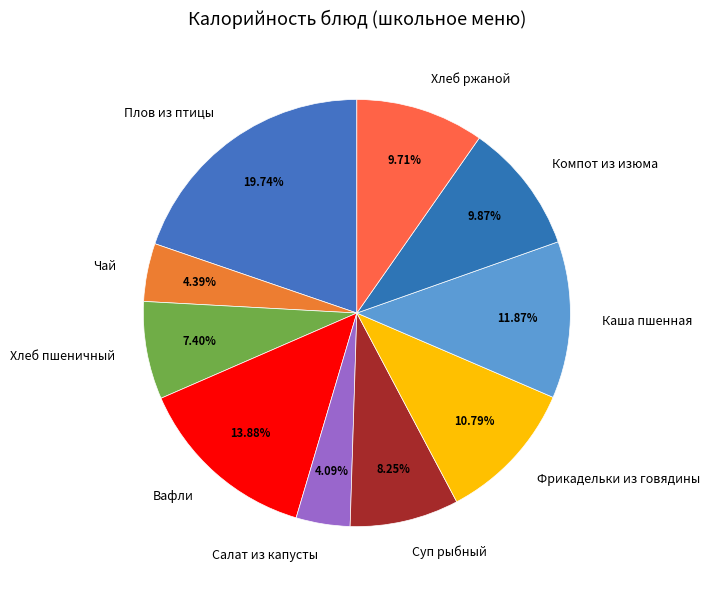

To the nearest percent, what is the combined percentage of Чай and Компот из изюма?

14%